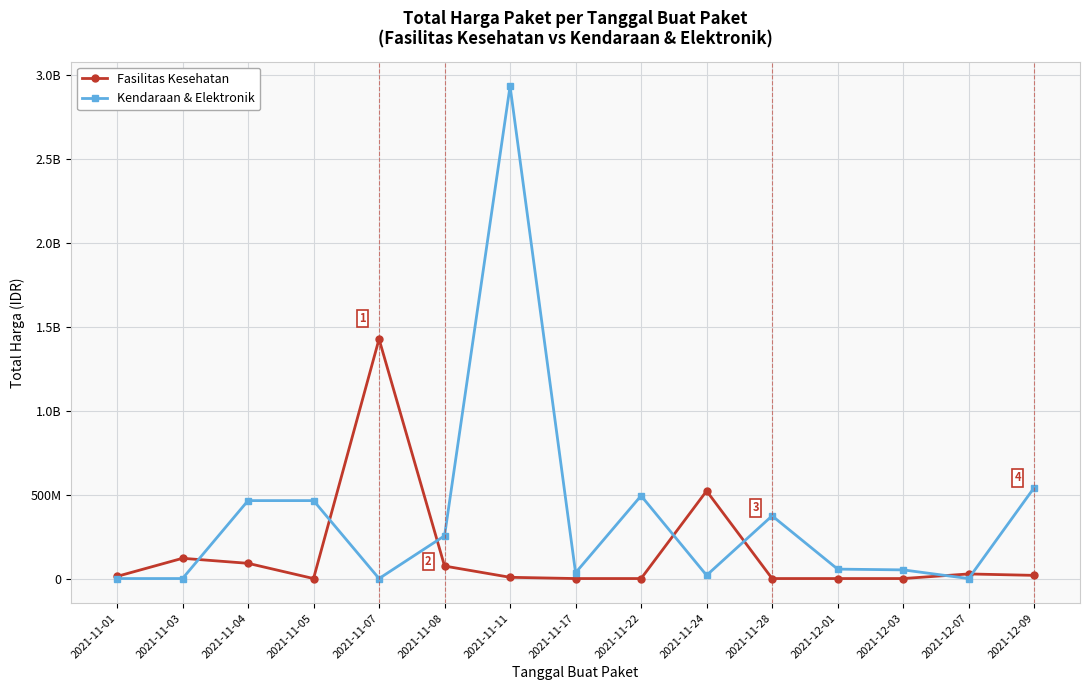

What is the label of the 11th point from the left?

2021-11-28